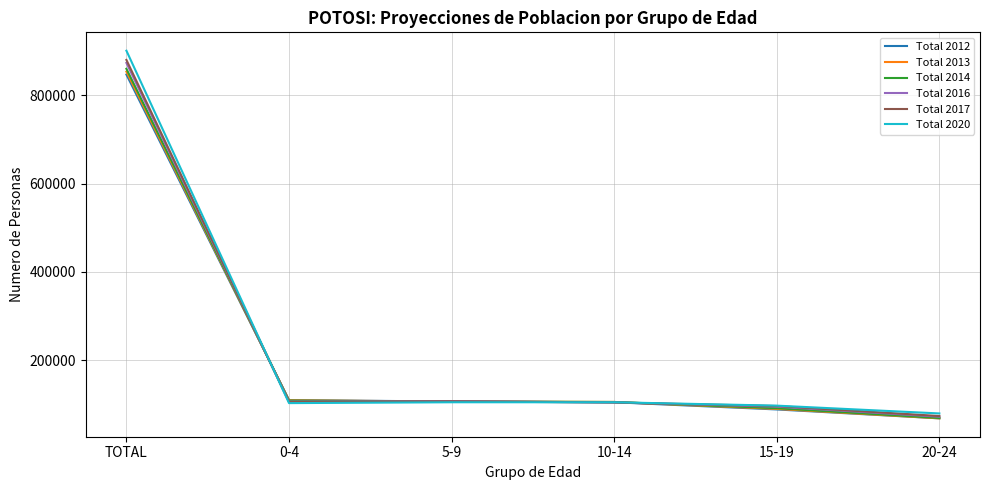

What is the sum of the Total 2020 values at 20-24 and 10-14?

183288